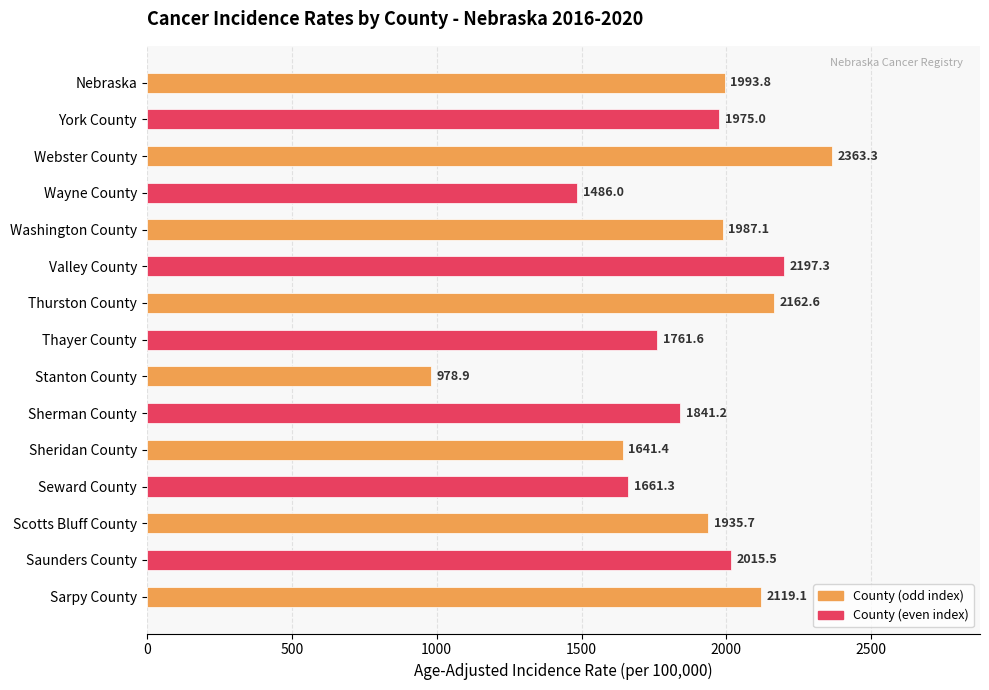

How many bars are there in total?

15